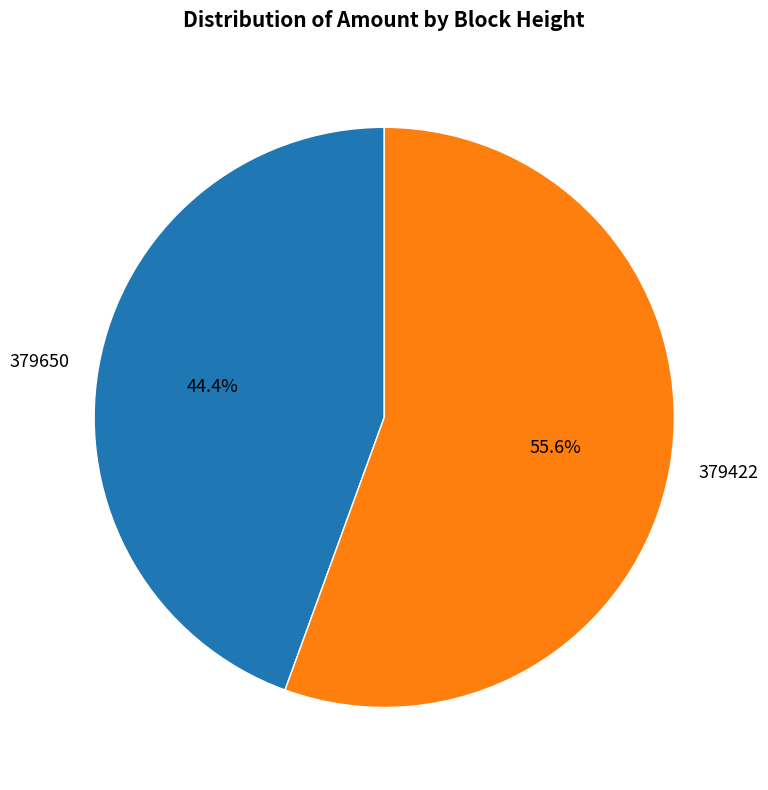

True or false: 379422 accounts for 56% of the total.

True